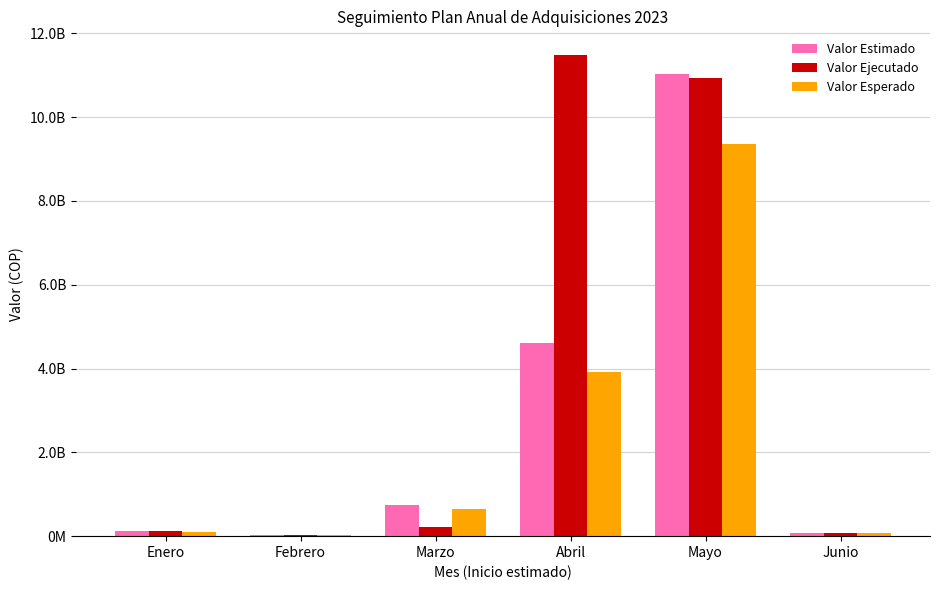

What is the difference between the second highest and minimum values in the Valor Estimado series?

4567389095.0